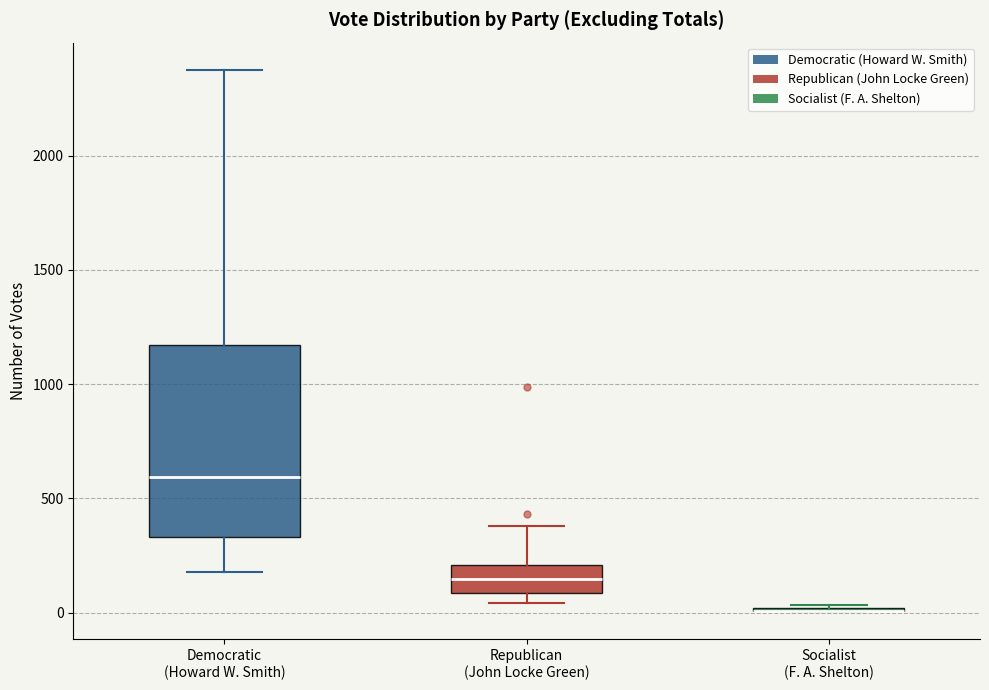

Reading left to right, transcribe this box plot: for each box, give where its median line is, the range the box spans, and where its two whiskers end, as read against the y-axis. The values are not printed on the chart, so give them approximately, as read against the axis.

Democratic (Howard W. Smith): median 600, box 350 to 1150, whiskers 200 to 2400
Republican (John Locke Green): median 150, box 100 to 200, whiskers 50 to 400
Socialist (F. A. Shelton): box collapsed to a line at 0, whiskers 0 to 50